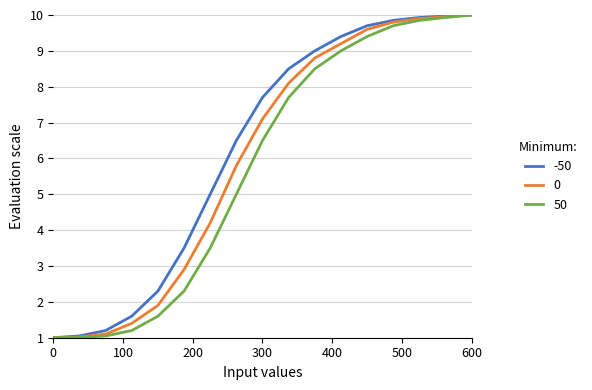

Which series has the largest total across all categories?

-50